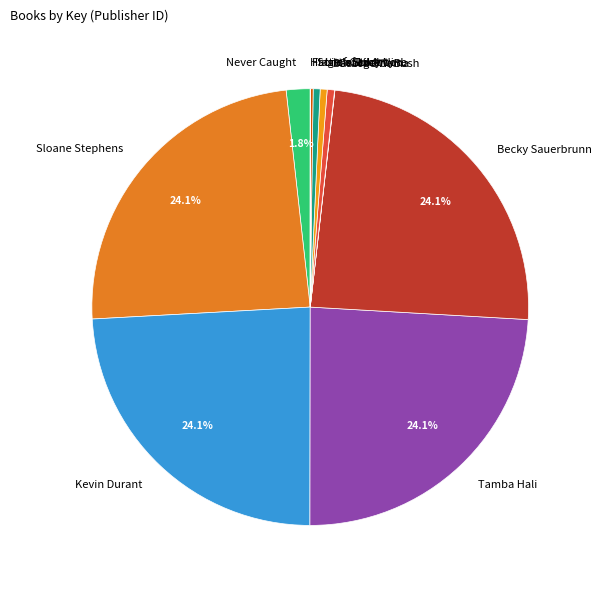

True or false: Tamba Hali accounts for 19% of the total.

False